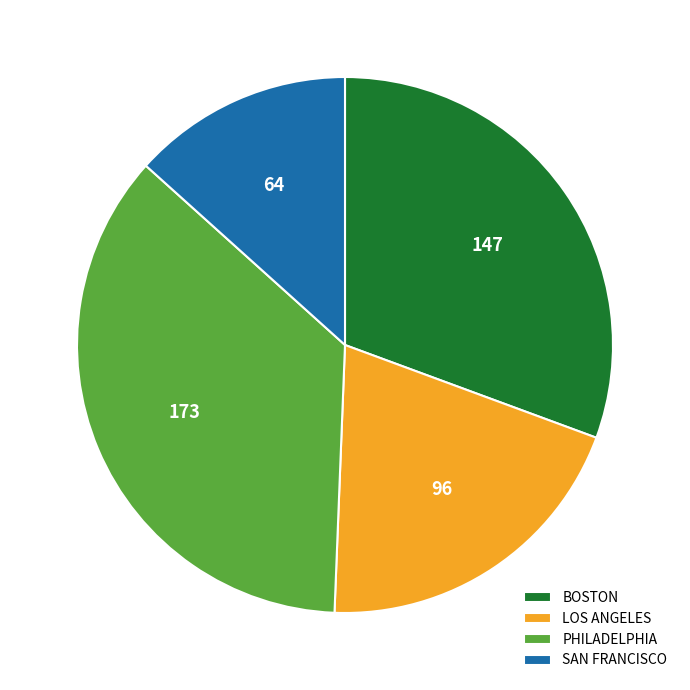

Is the sum of PHILADELPHIA and SAN FRANCISCO greater than half?

No